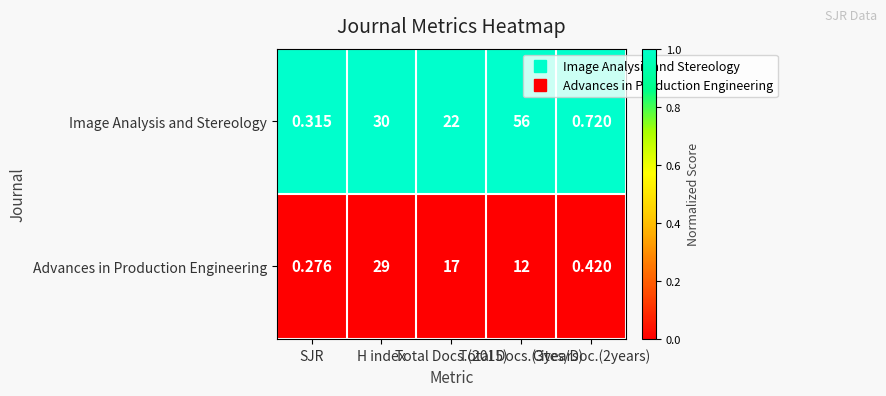

Which series has the largest range (max minus min)?

Image Analysis and Stereology